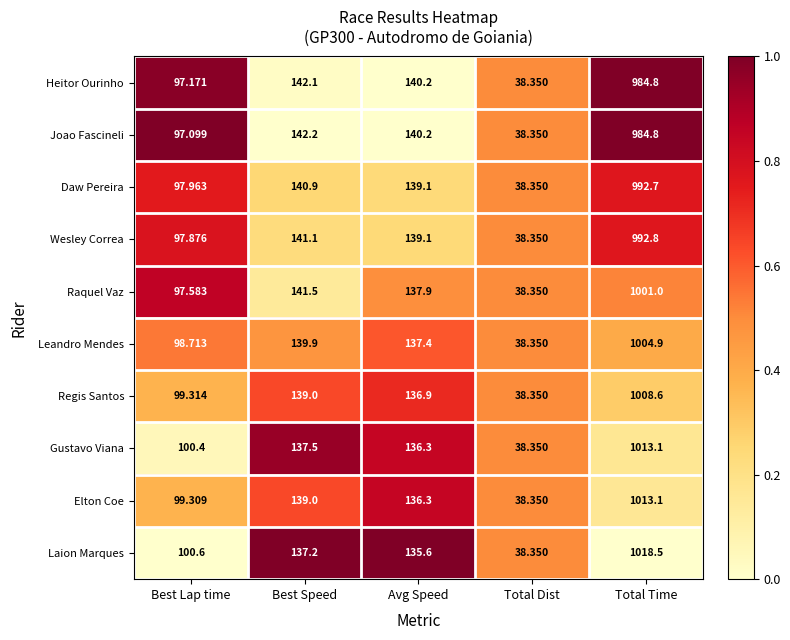

List the labels in order of Leandro Mendes value, largest first.

Total Time, Best Speed, Avg Speed, Best Lap time, Total Dist